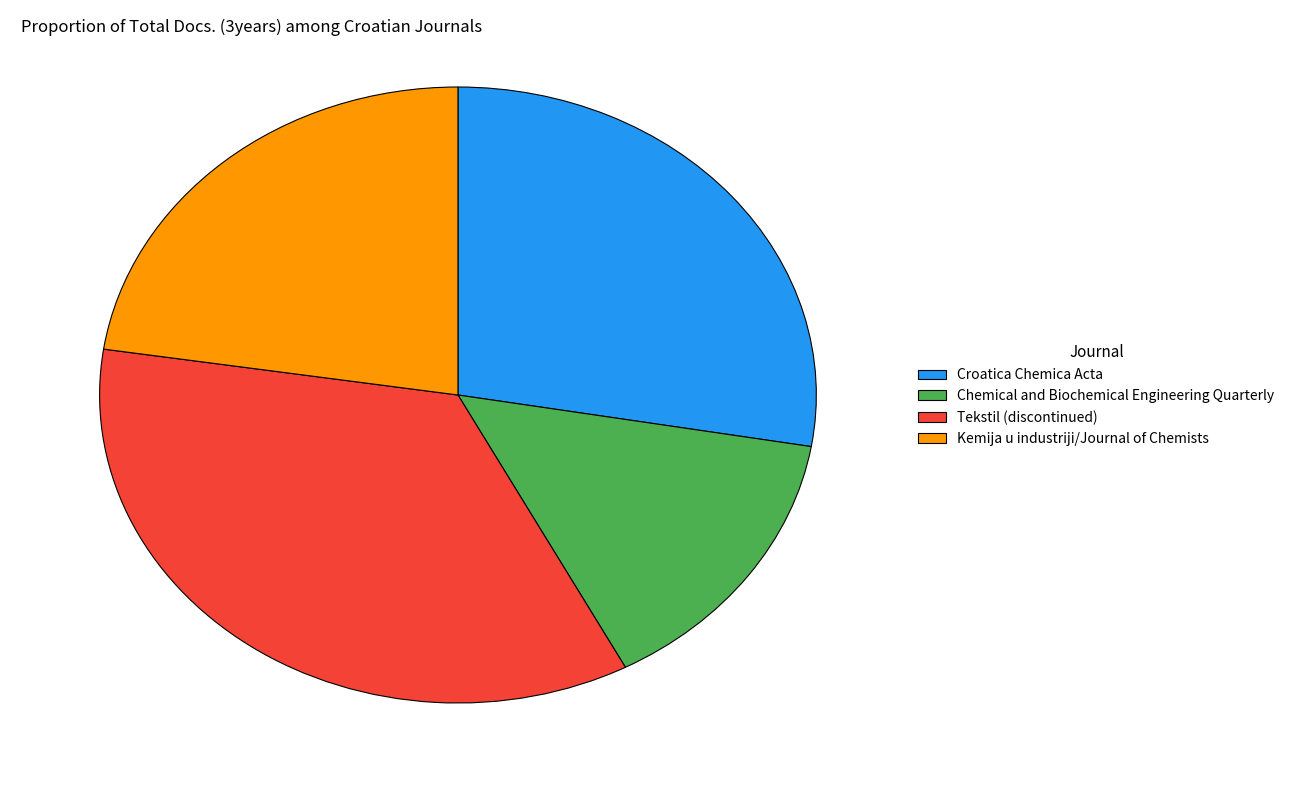

How many segments does this pie chart have?

4